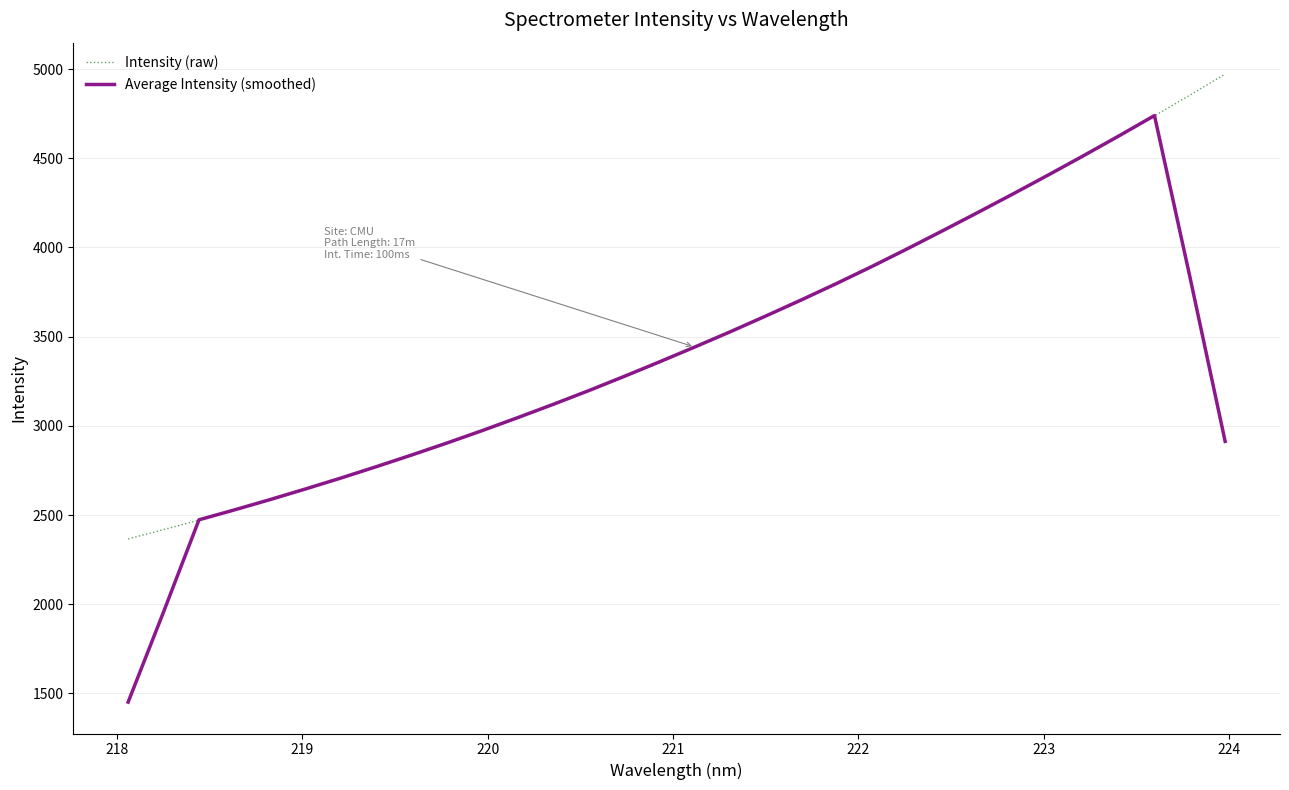

List the series in order of their peak value, highest first.

Intensity (raw), Average Intensity (smoothed)